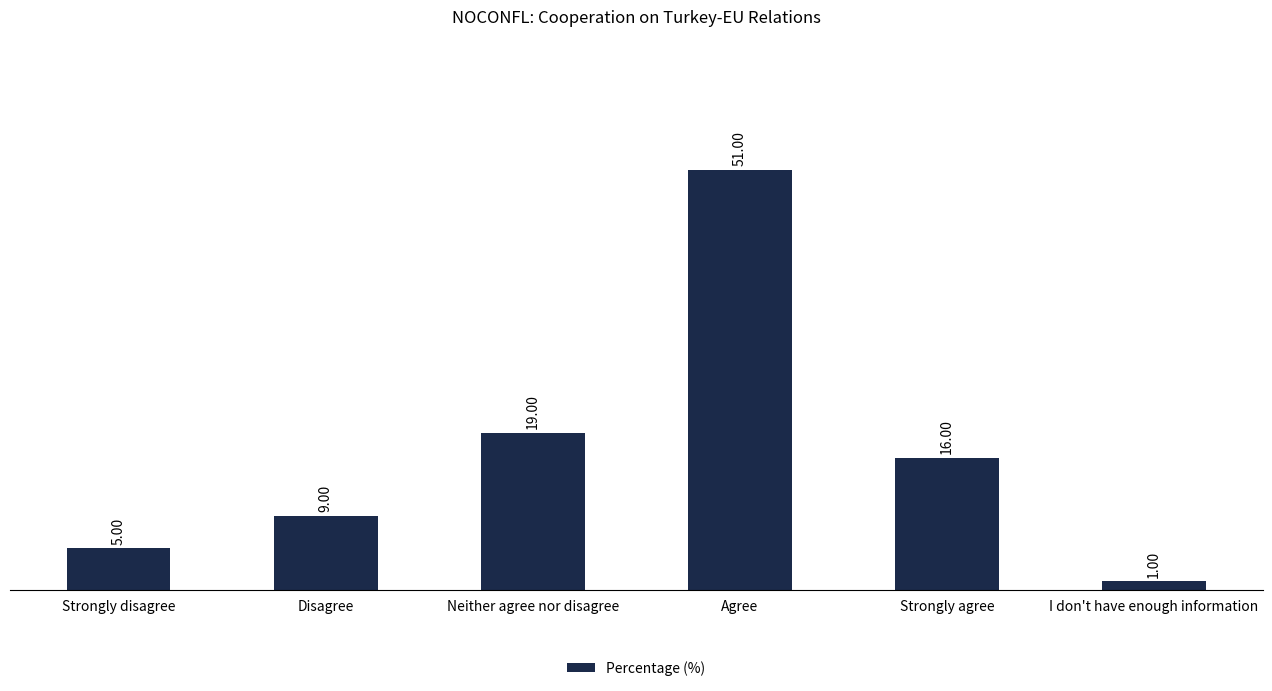

Are the bars horizontal?

No